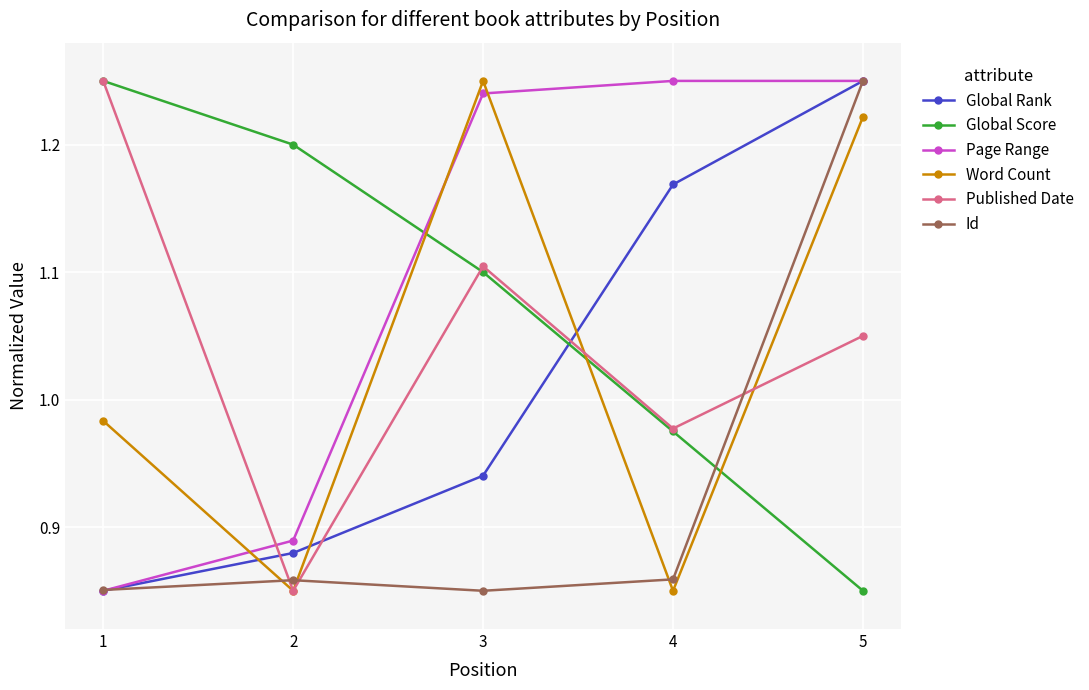

What is the total value across all series at 4?

6.1